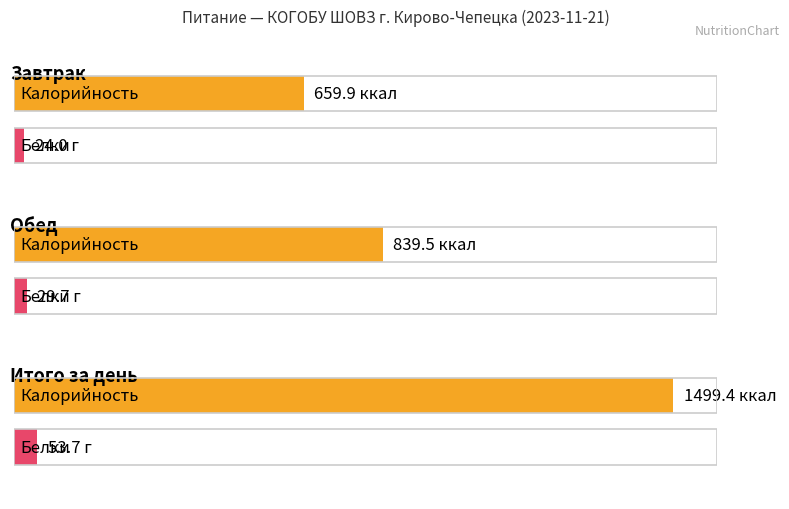

How many data points in Белки are above 29?

2